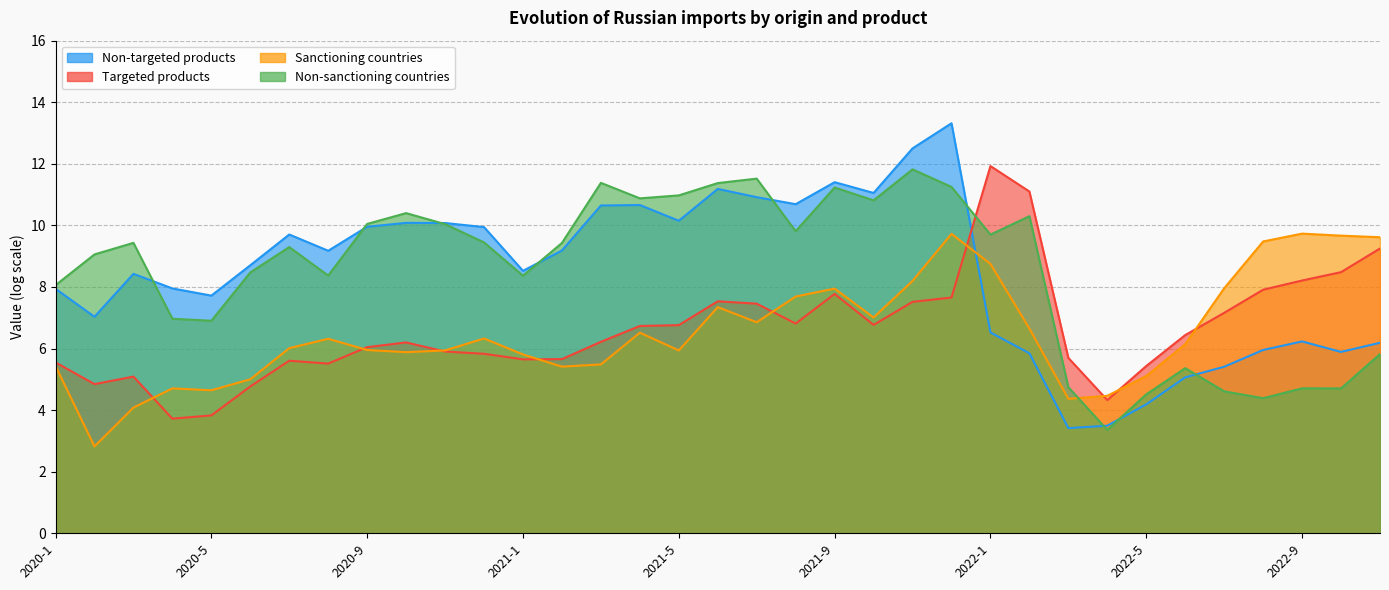

The Non-targeted products series shows 9.2 at 2021-2. True or false?

True